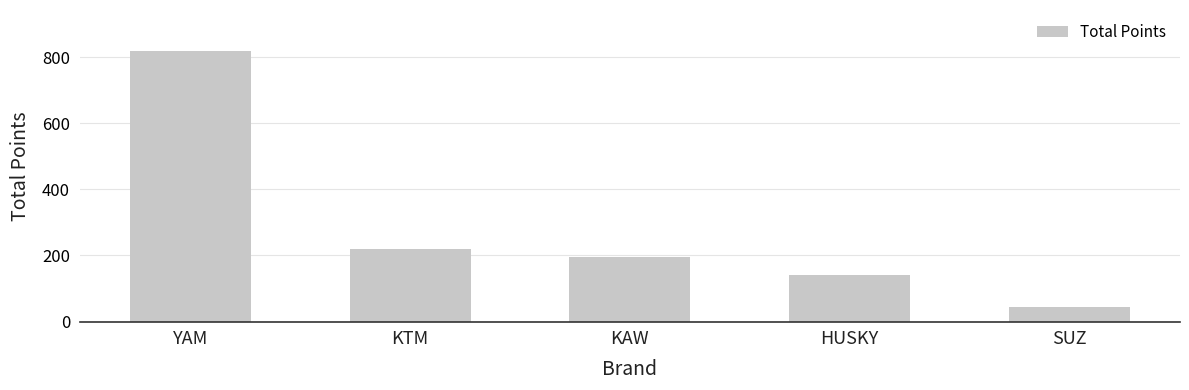

Read the value at KAW.

196